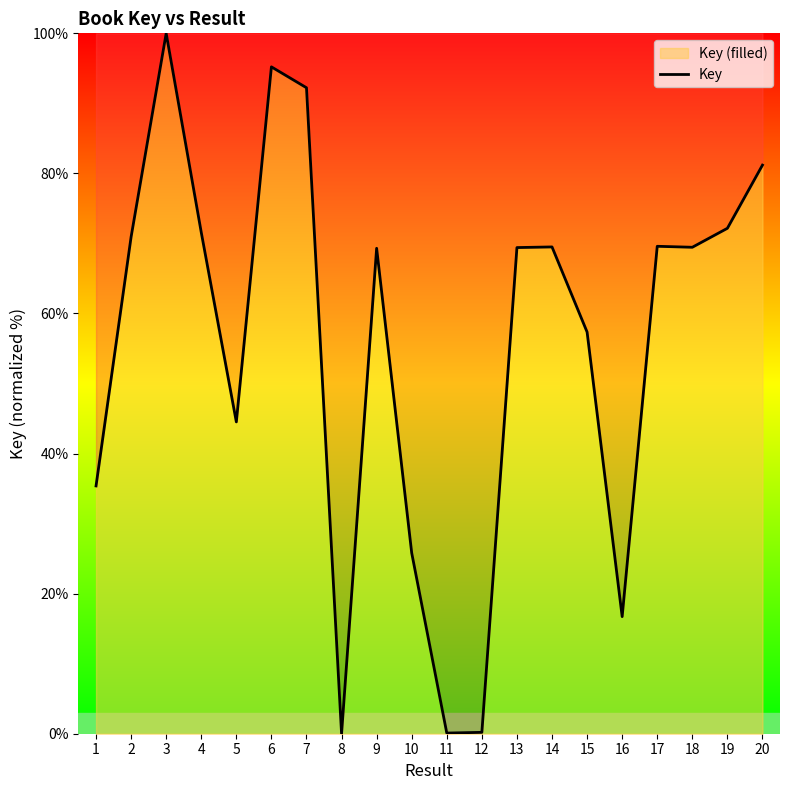

Rank the categories by value from lowest to highest.

8, 11, 12, 16, 10, 1, 5, 15, 9, 13, 18, 14, 17, 2, 4, 19, 20, 7, 6, 3